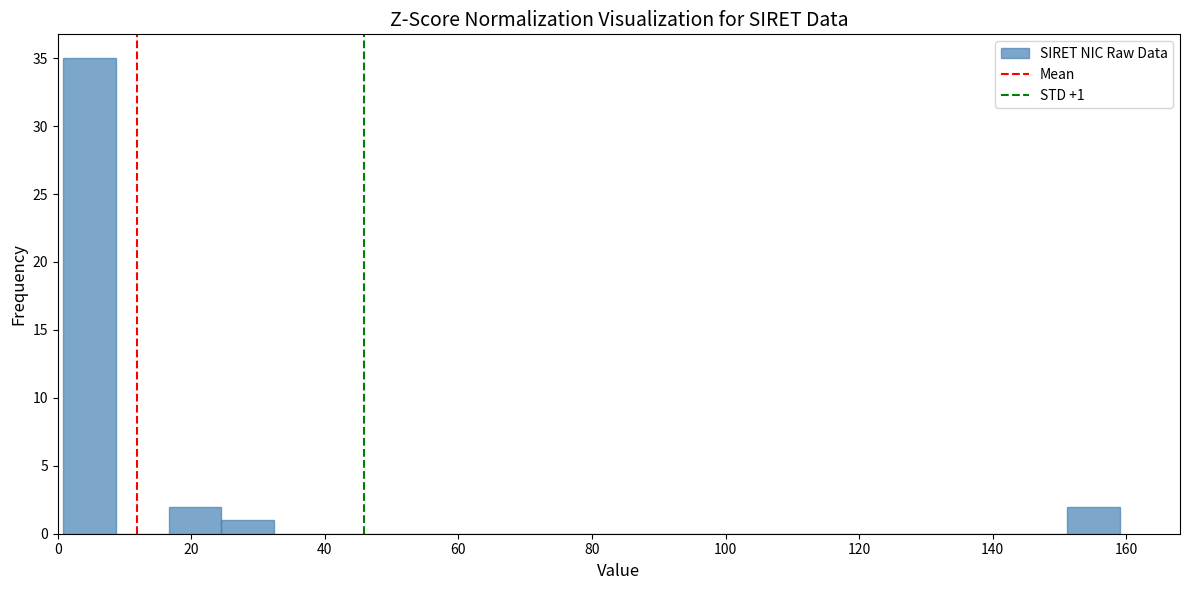

Read against the x-axis, roughly where is the centre of the tallest bar?

4